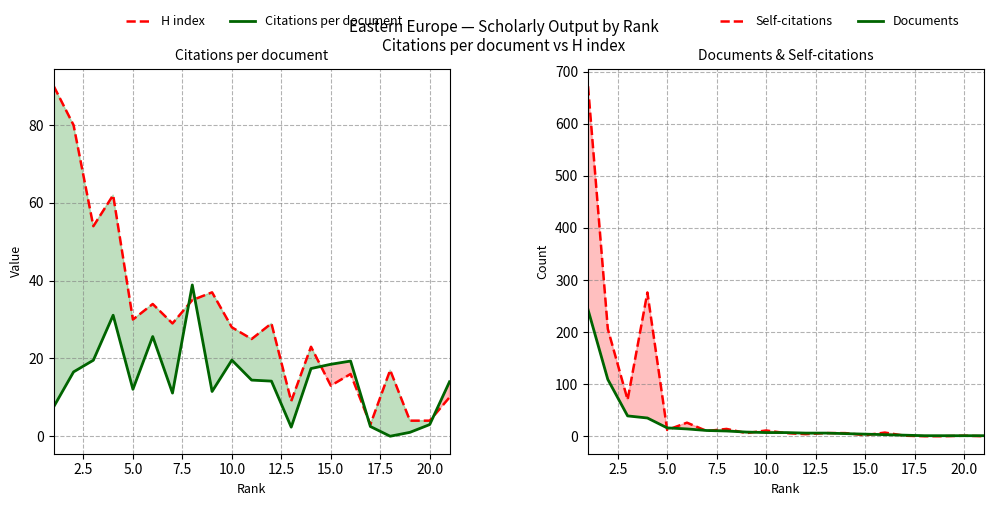

Which series ends up on top after the final intersection of Self-citations and Documents?

Documents